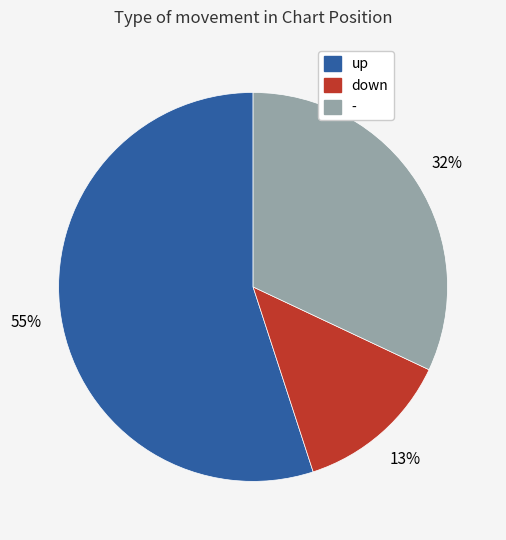

Is the sum of down and up greater than half?

Yes